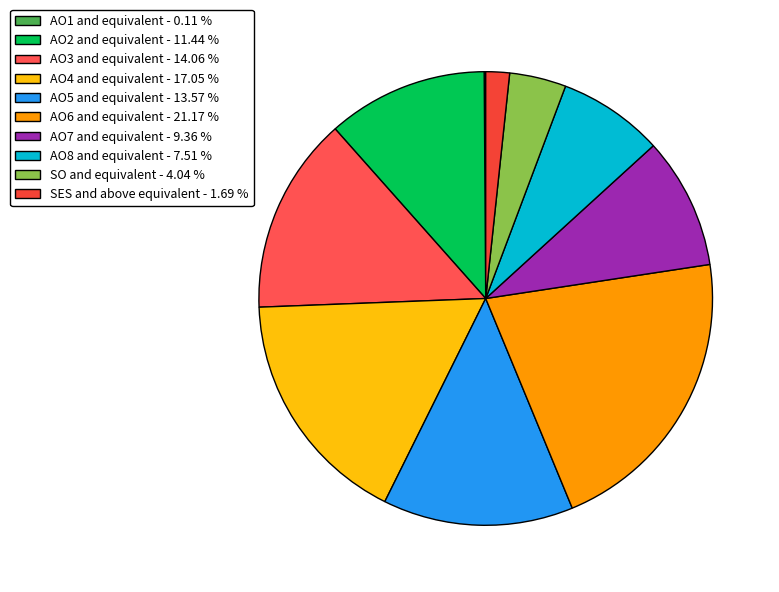

To the nearest percent, what is the difference between the AO6 and equivalent and AO2 and equivalent slice percentages?

10%